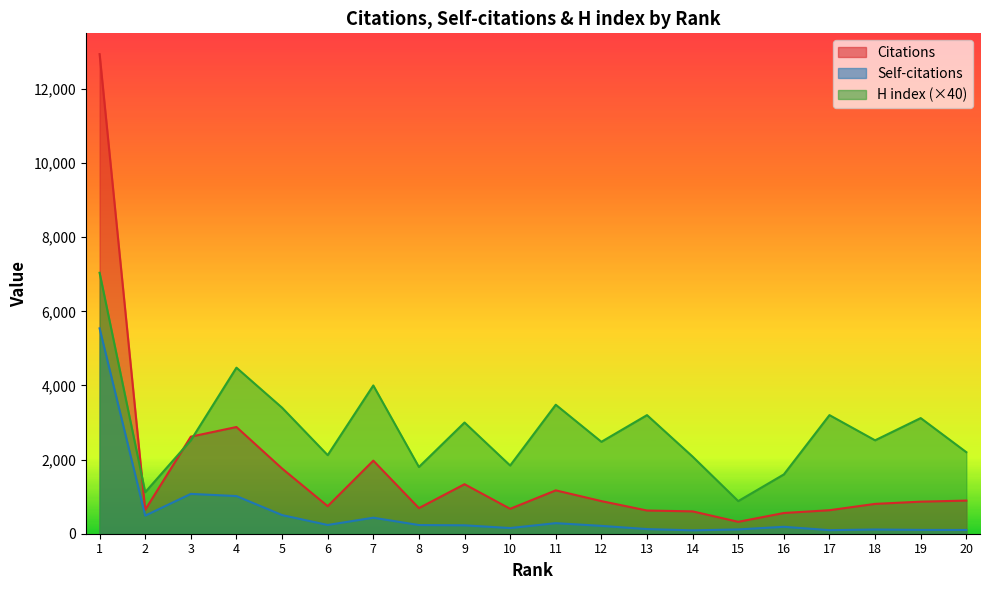

Is it true that H index equals 2480 at 12?

True